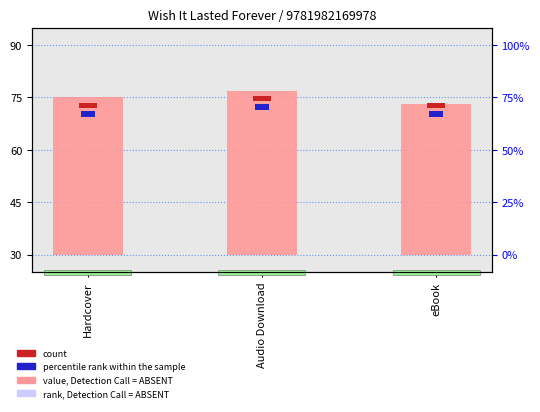

What is the difference between the values at Audio Download and Hardcover?

2